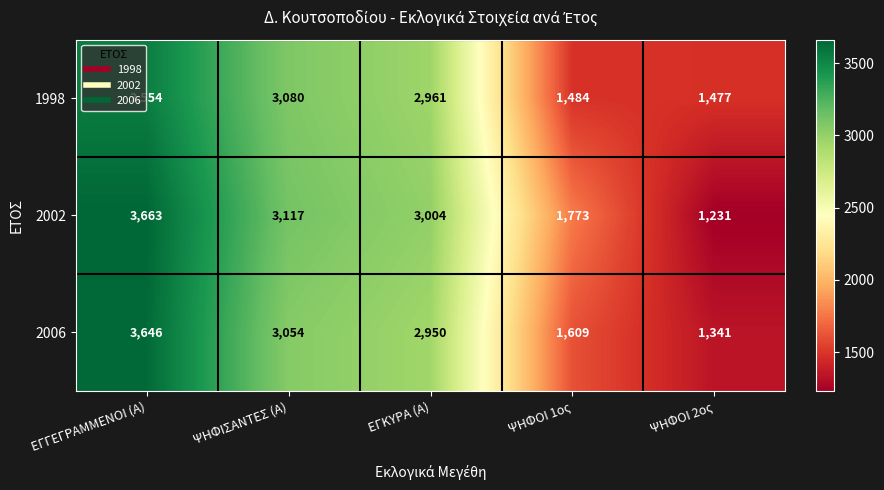

What is the minimum value shown in the chart?

1231